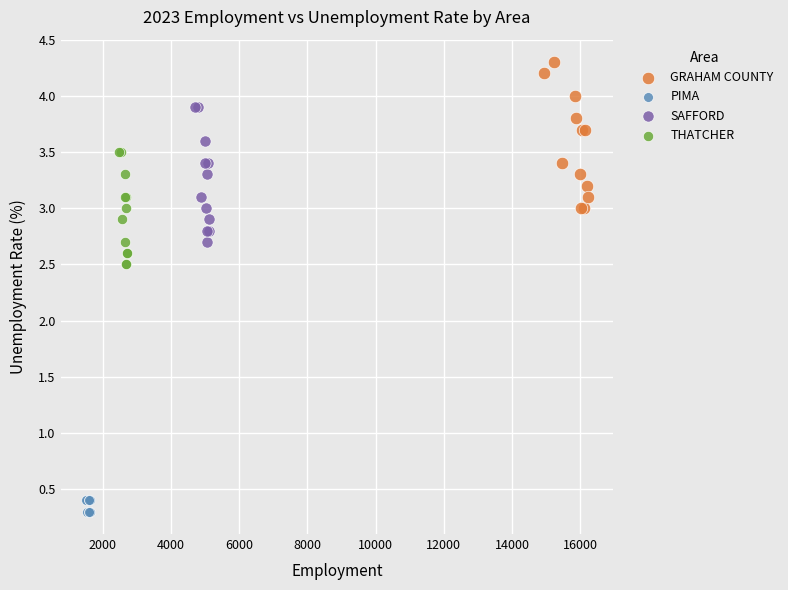

Which series reaches the minimum Y coordinate?

PIMA